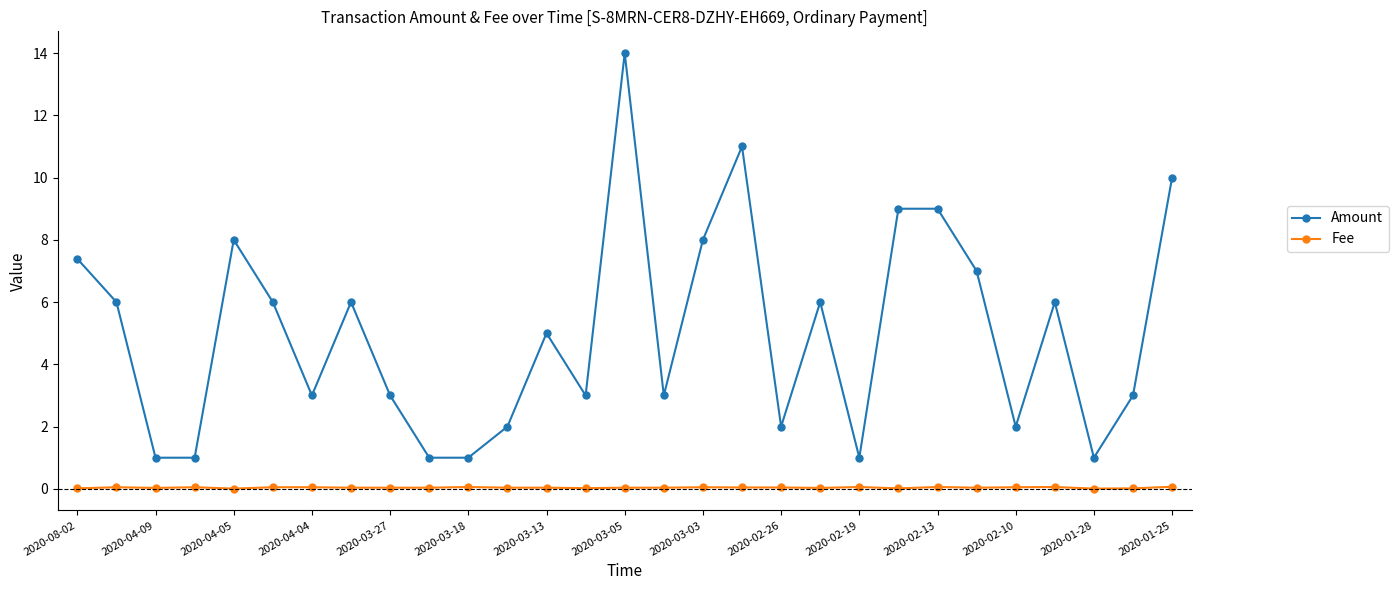

Which series has the largest total across all categories?

Amount